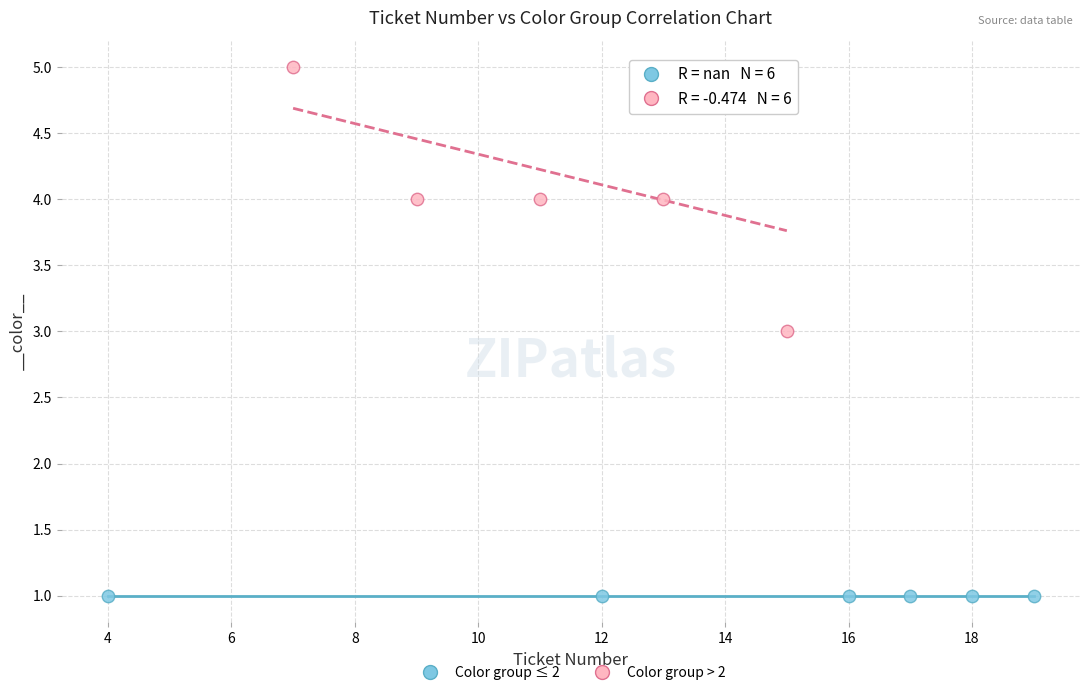

Which series reaches the maximum Y coordinate?

Color group > 2